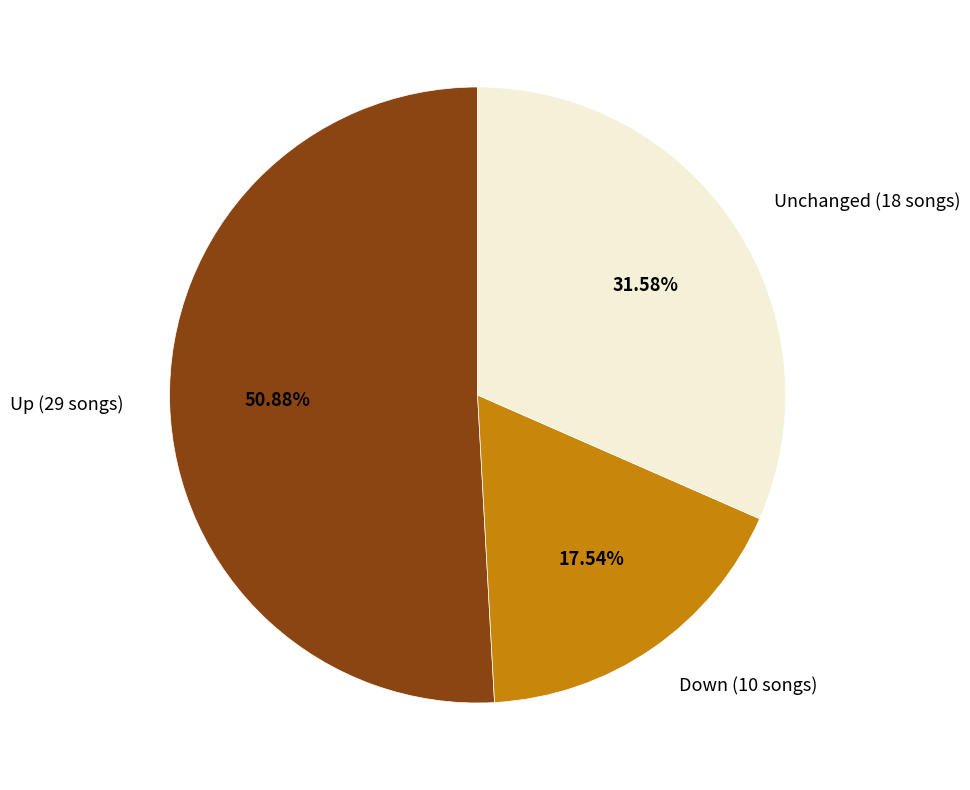

Which slice is the largest?

Up (29 songs)